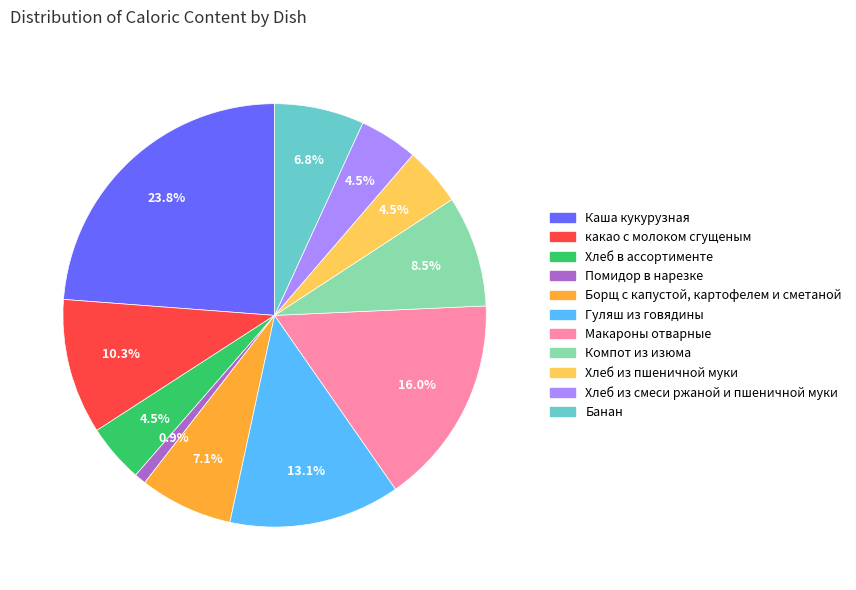

Count the number of slices in the pie.

11